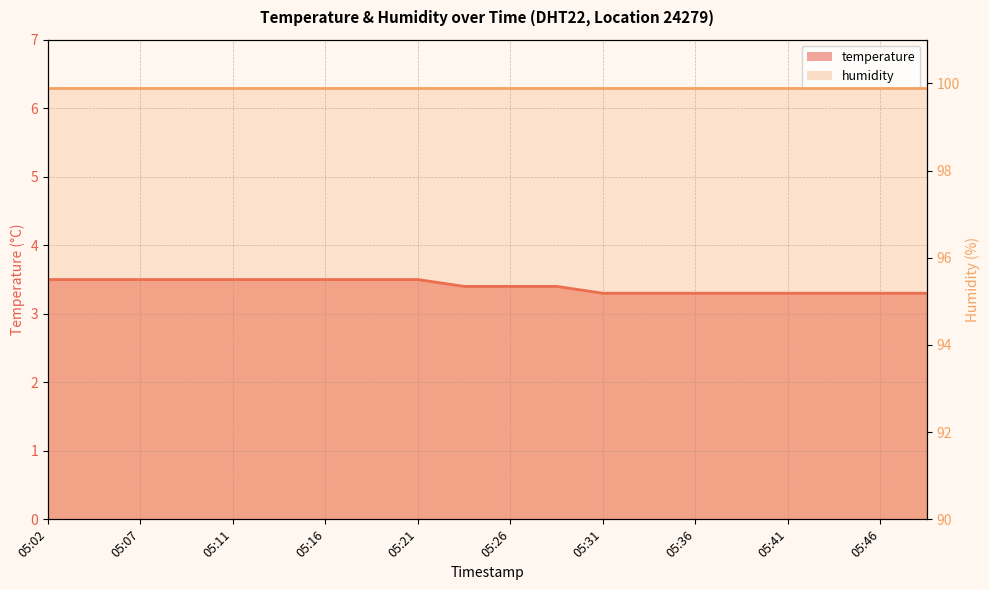

At which label is the value closest to 3?

05:31